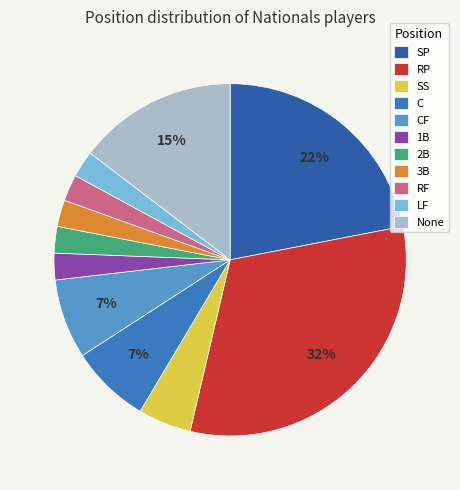

To the nearest percent, what portion does 3B represent?

2%